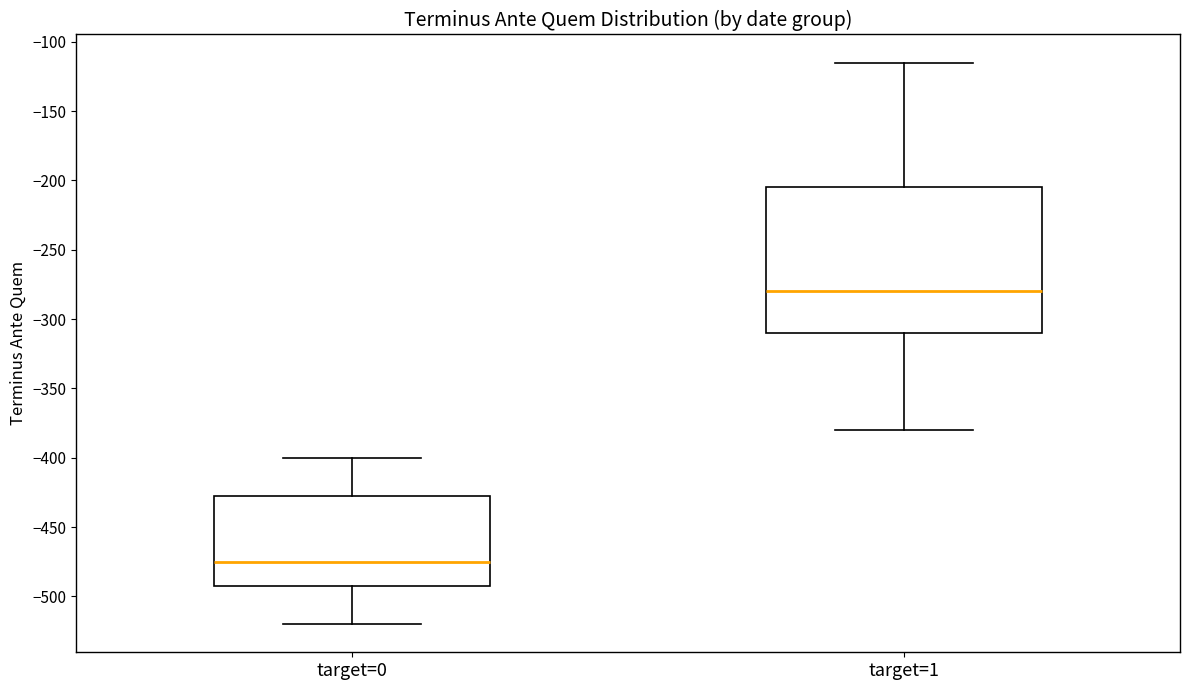

Which box is the tallest, from its lower edge to its upper edge?

target=1